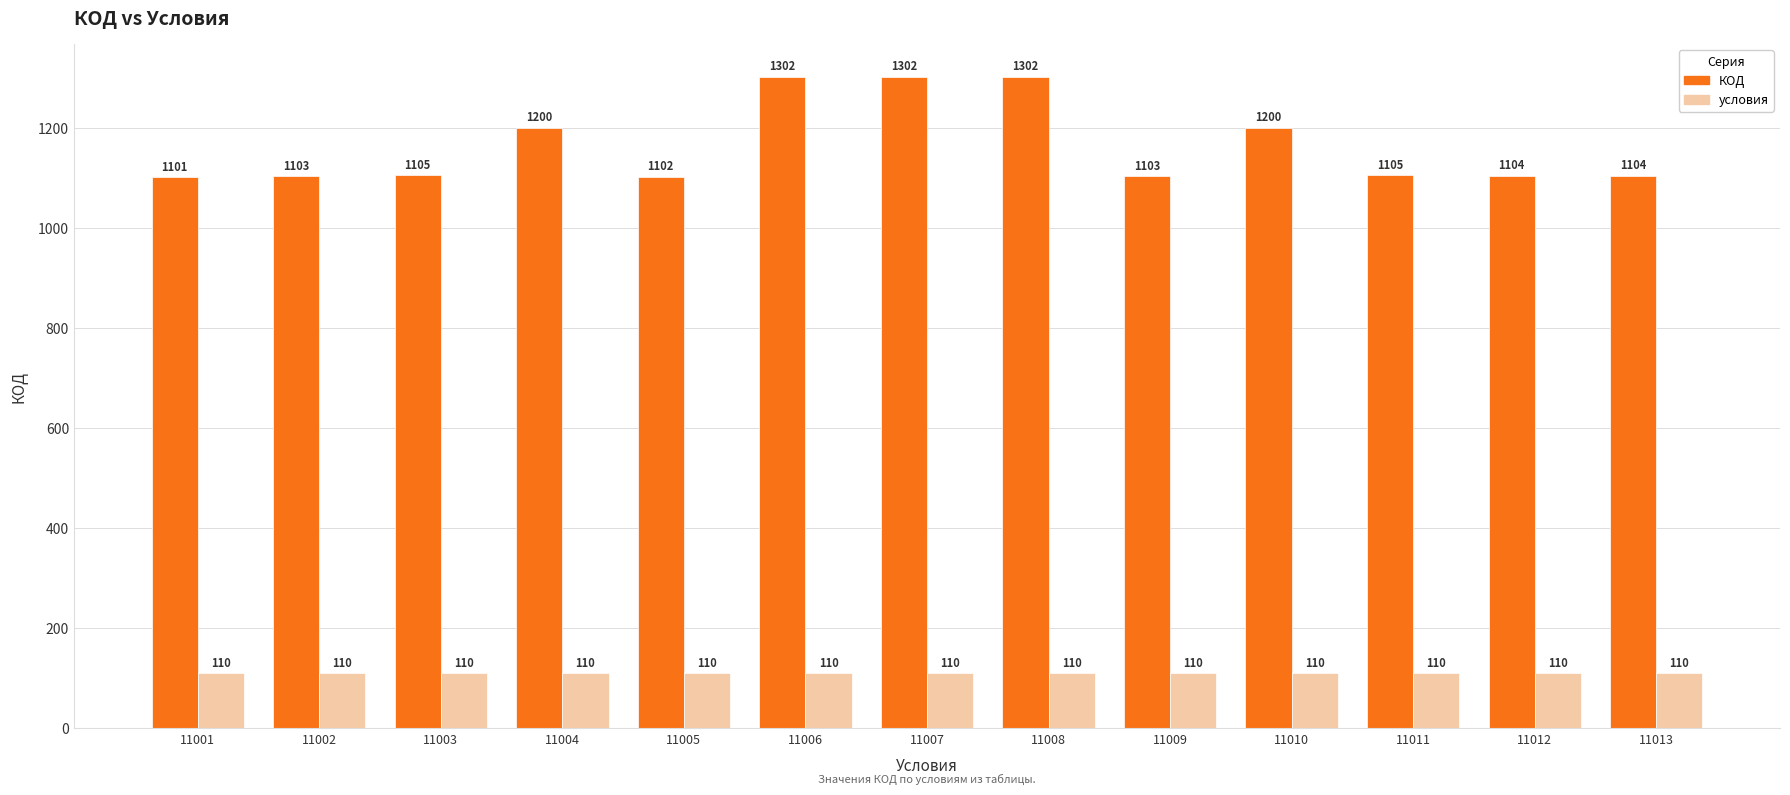

What is the sum of all КОД values?

15133.0